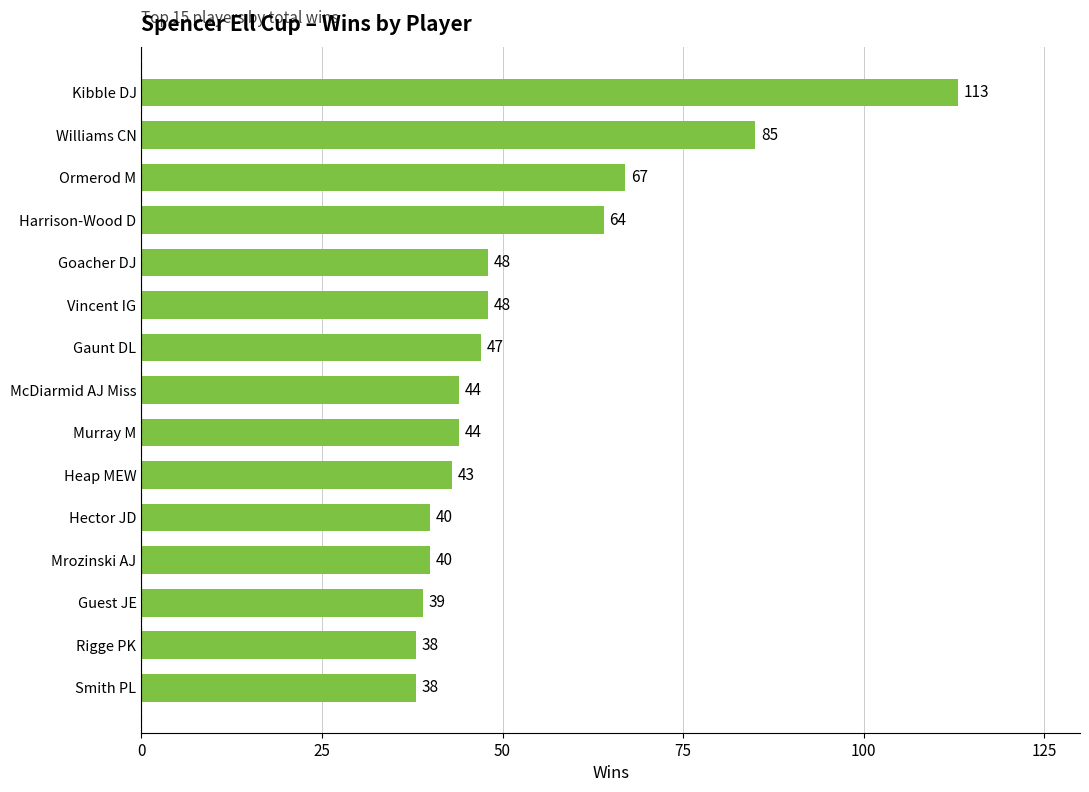

What is the sum of the values at Smith PL and Heap MEW?

81